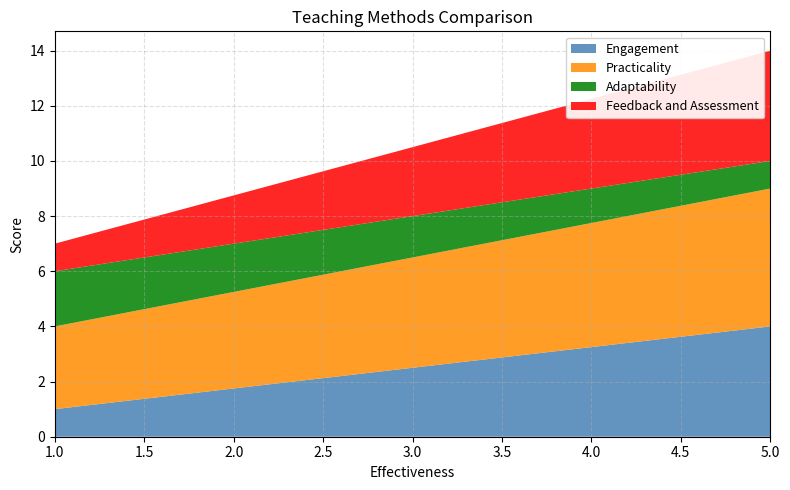

After their last crossing, which series has the higher values: Practicality or Adaptability?

Practicality